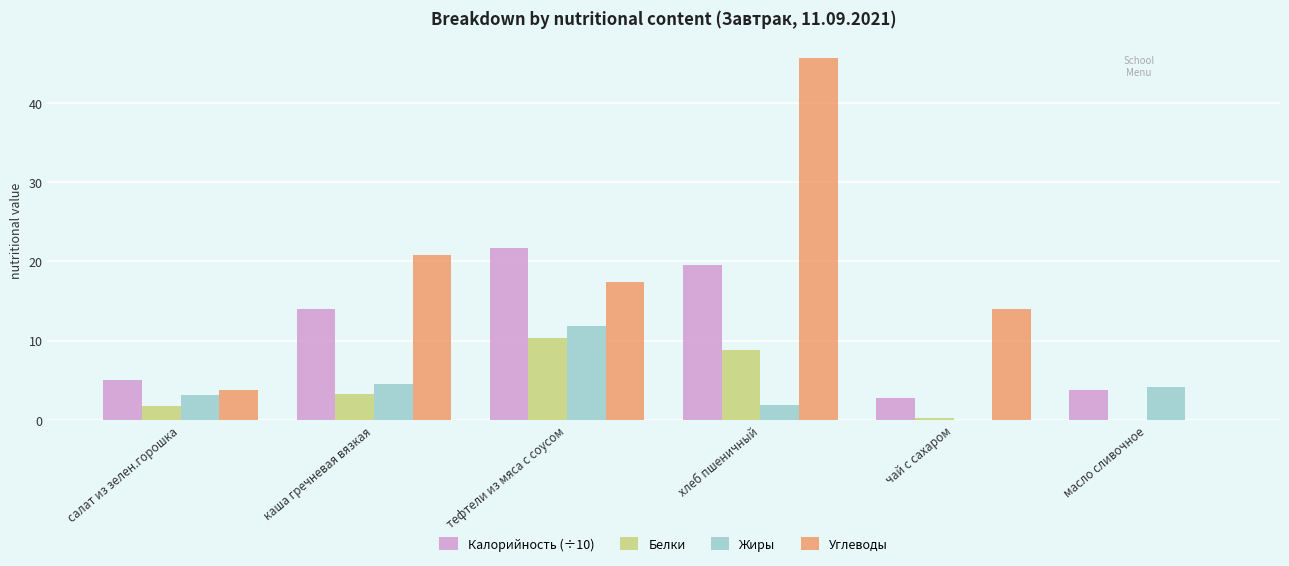

What are all the series names shown in the legend?

Калорийность (÷10), Белки, Жиры, Углеводы